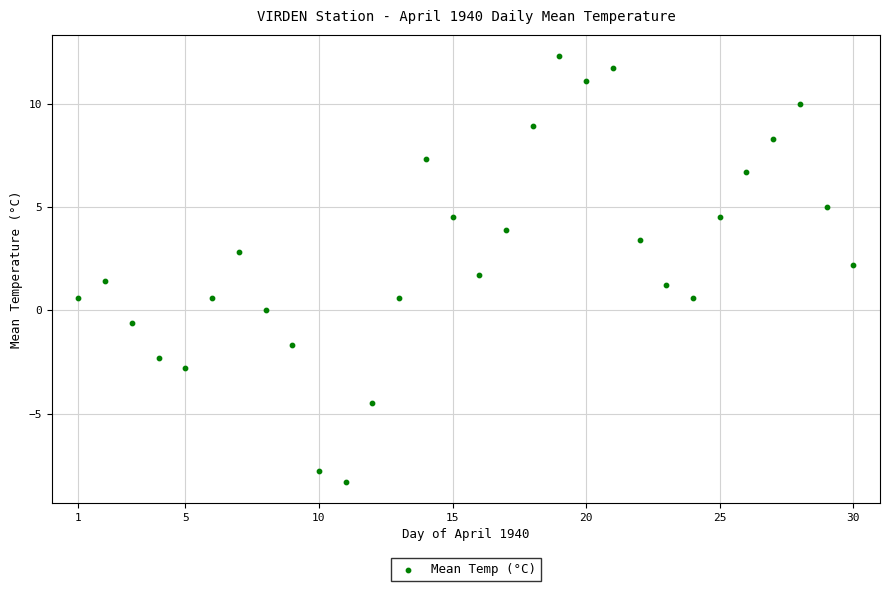

What is the range of X values (max minus min)?

29.0